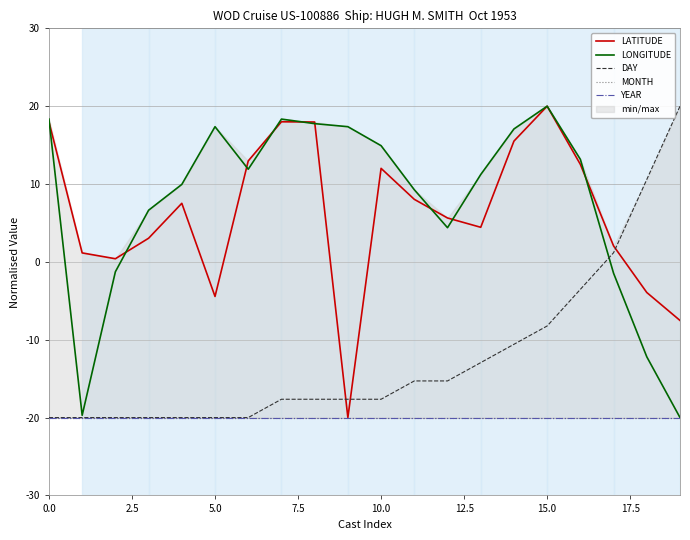

Which category has the highest value in the LONGITUDE series?

15.0